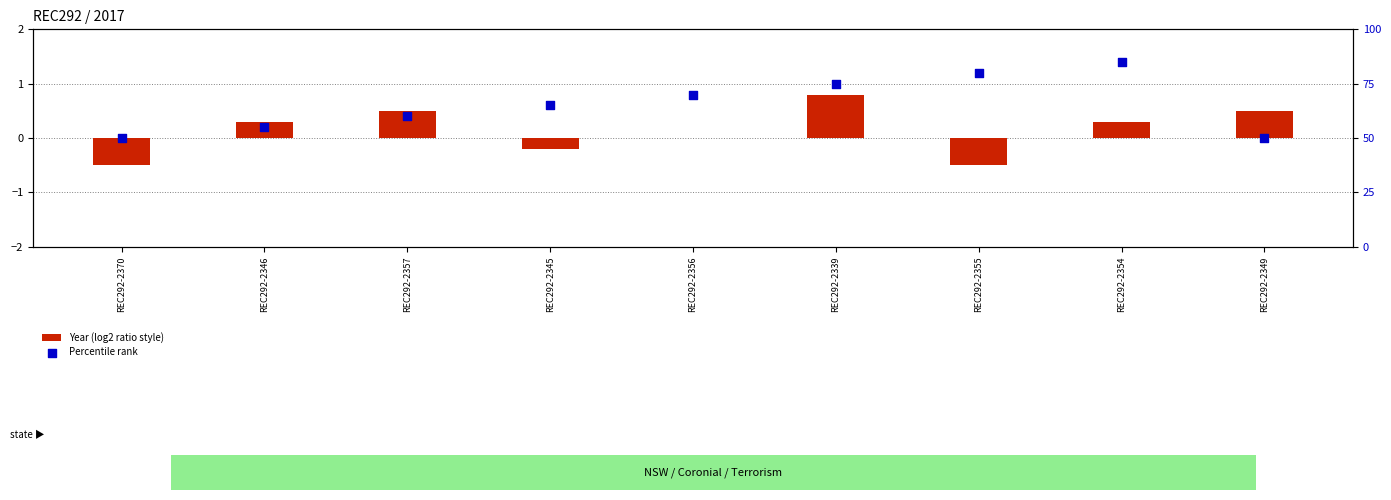

What are all the series names shown in the legend?

Year (log2 ratio style), Percentile rank